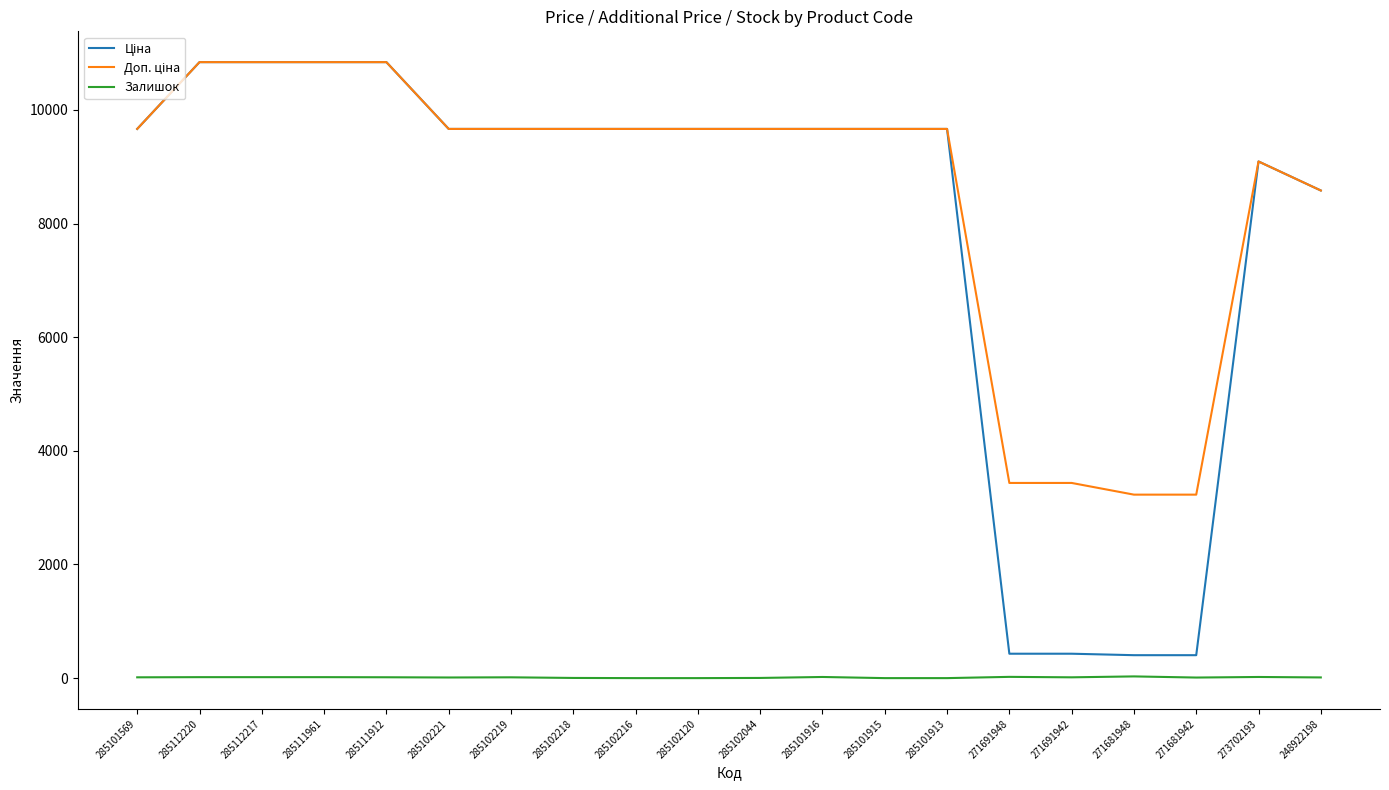

True or false: Залишок has a value of 14.0 at 285102219.

True